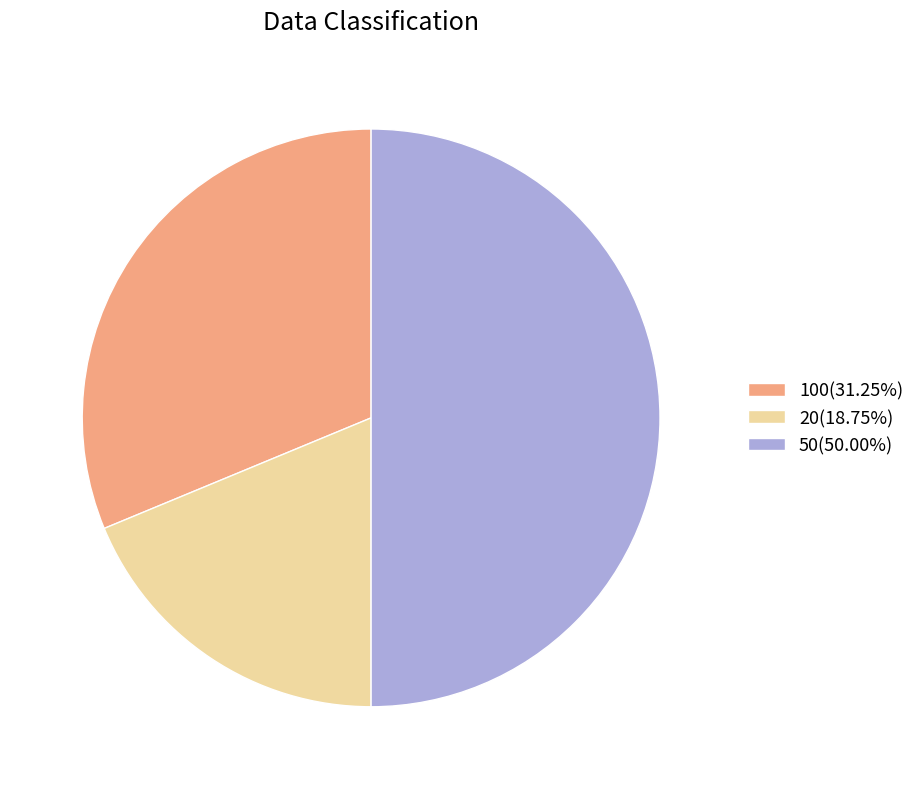

How many slices are in this pie chart?

3